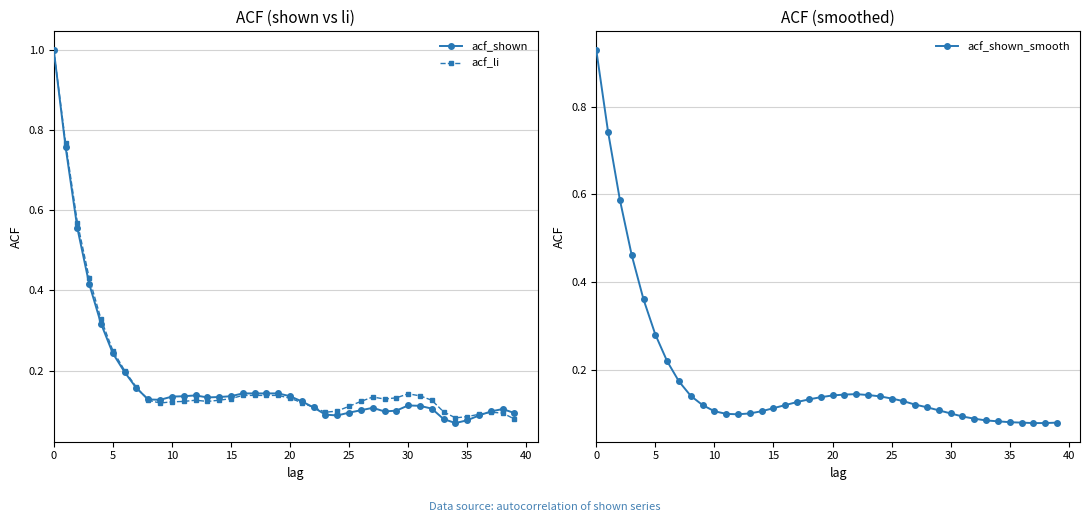

At how many categories does at least one series exceed 0?

40